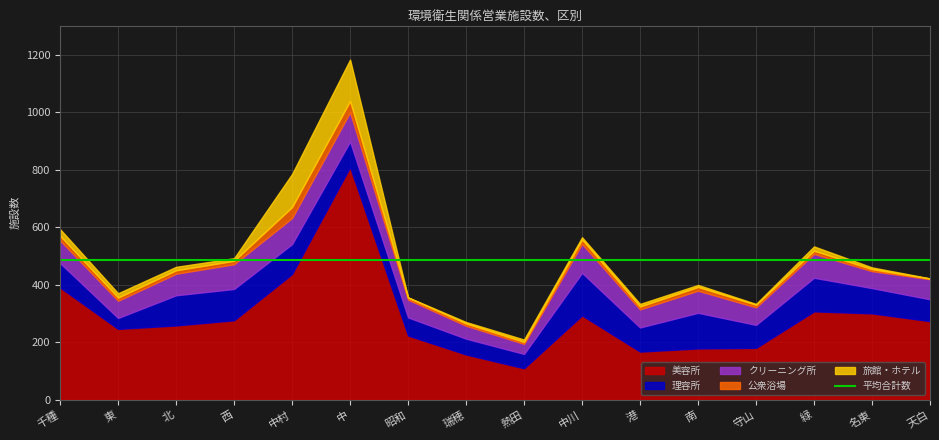

List the series in order of their peak value, highest first.

美容所, 理容所, 旅館・ホテル, クリーニング所, 公衆浴場